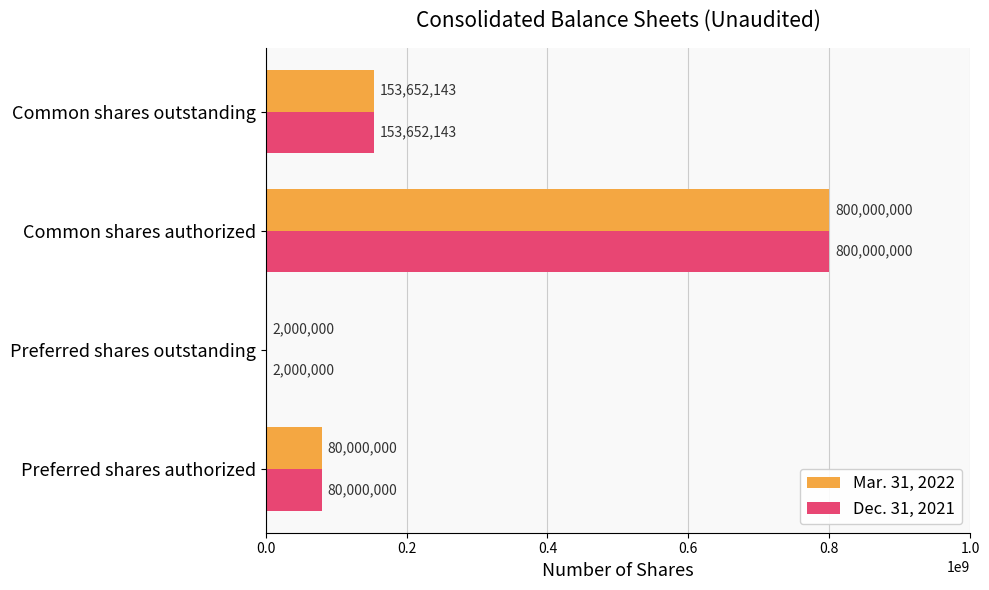

True or false: Mar. 31, 2022 has a value of 800000000 at Common shares authorized.

True